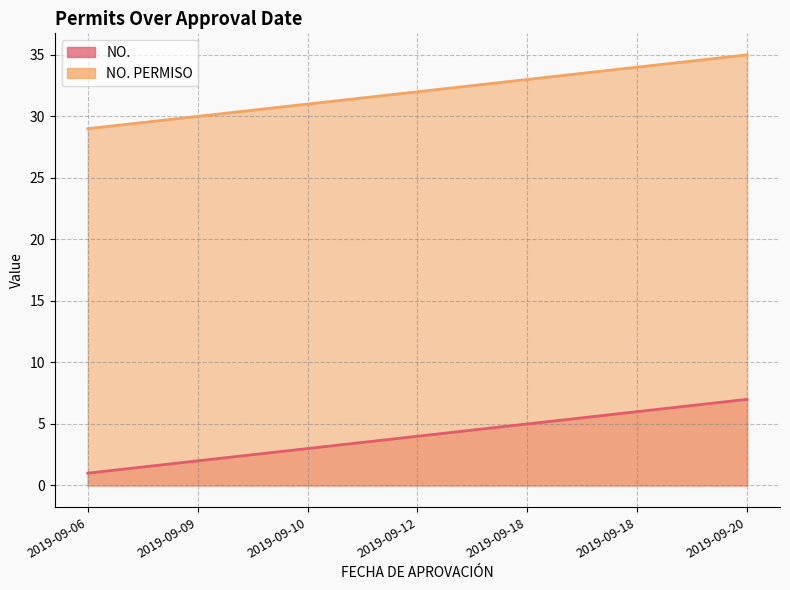

What is the difference between the second highest and minimum values in the NO. PERMISO series?

5